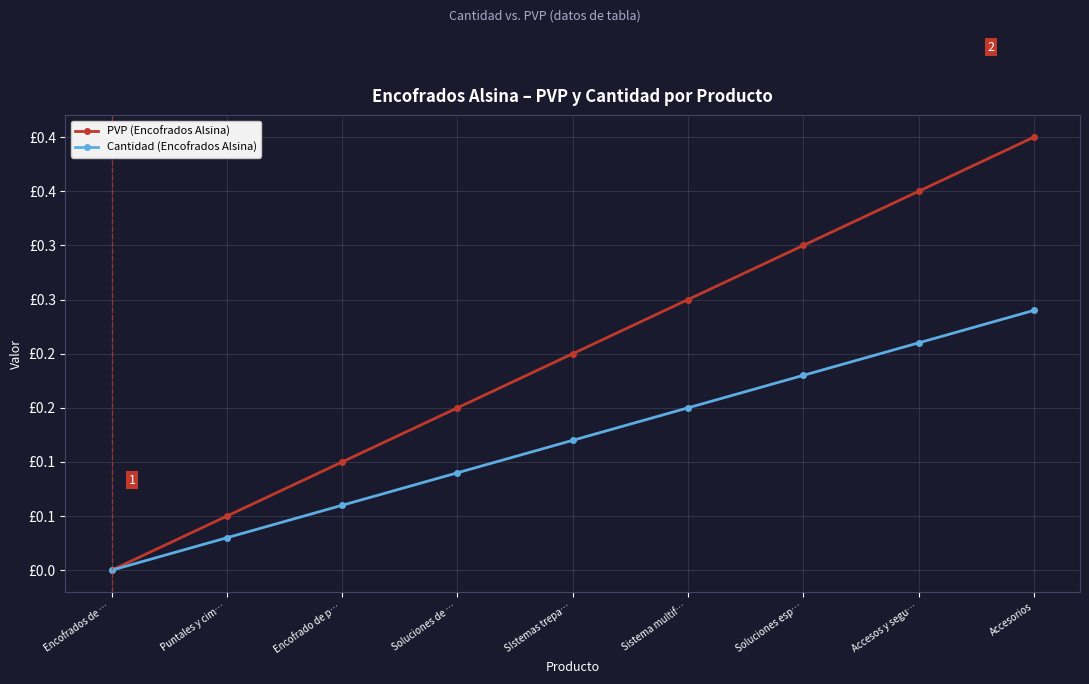

True or false: Cantidad (Encofrados Alsina) and PVP (Encofrados Alsina) intersect in this chart.

False